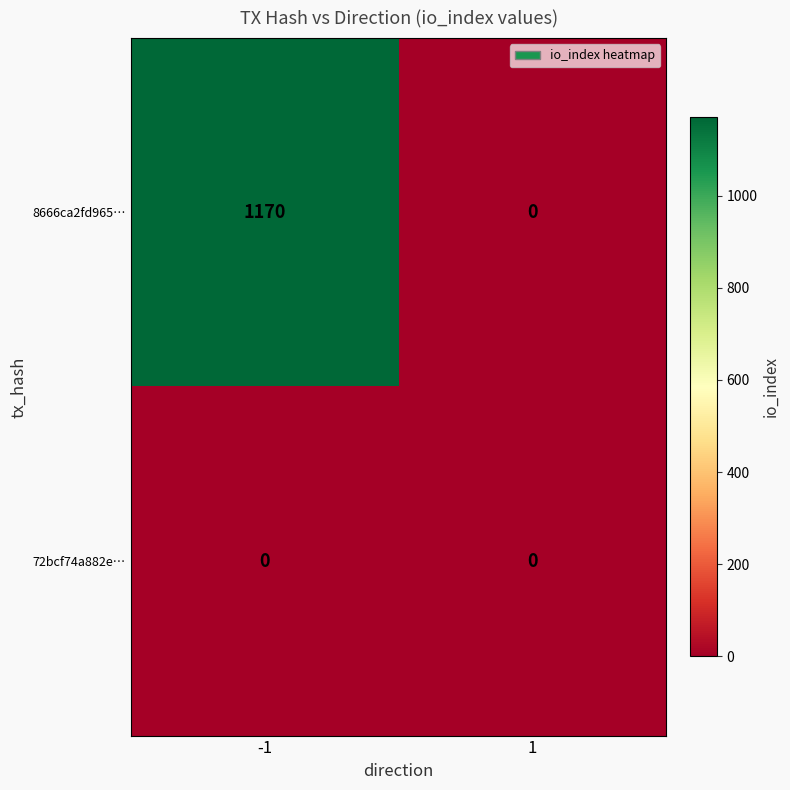

What is the difference between the 8666ca2fd965… values at 1 and -1?

1170